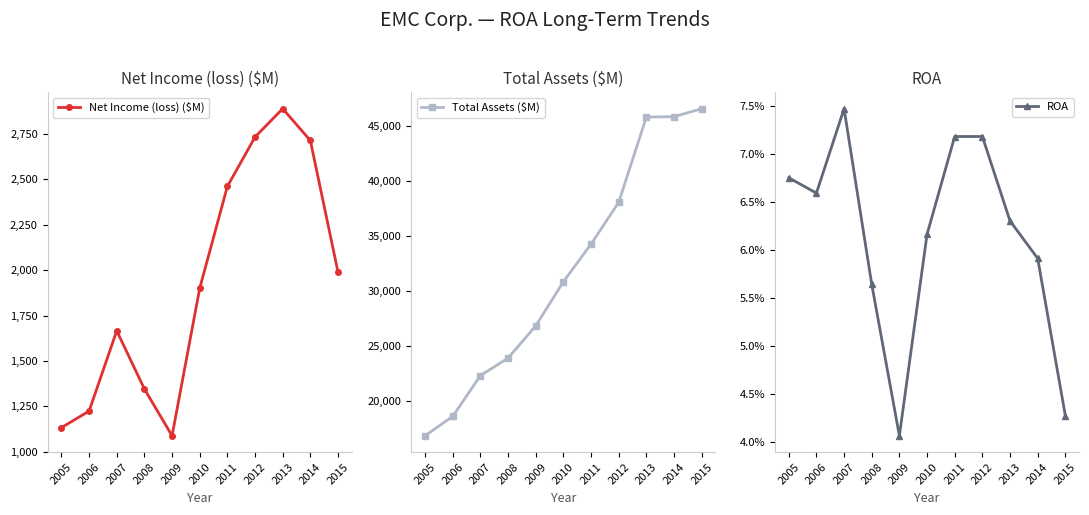

What is the sum of all Total Assets ($M) values?

349844